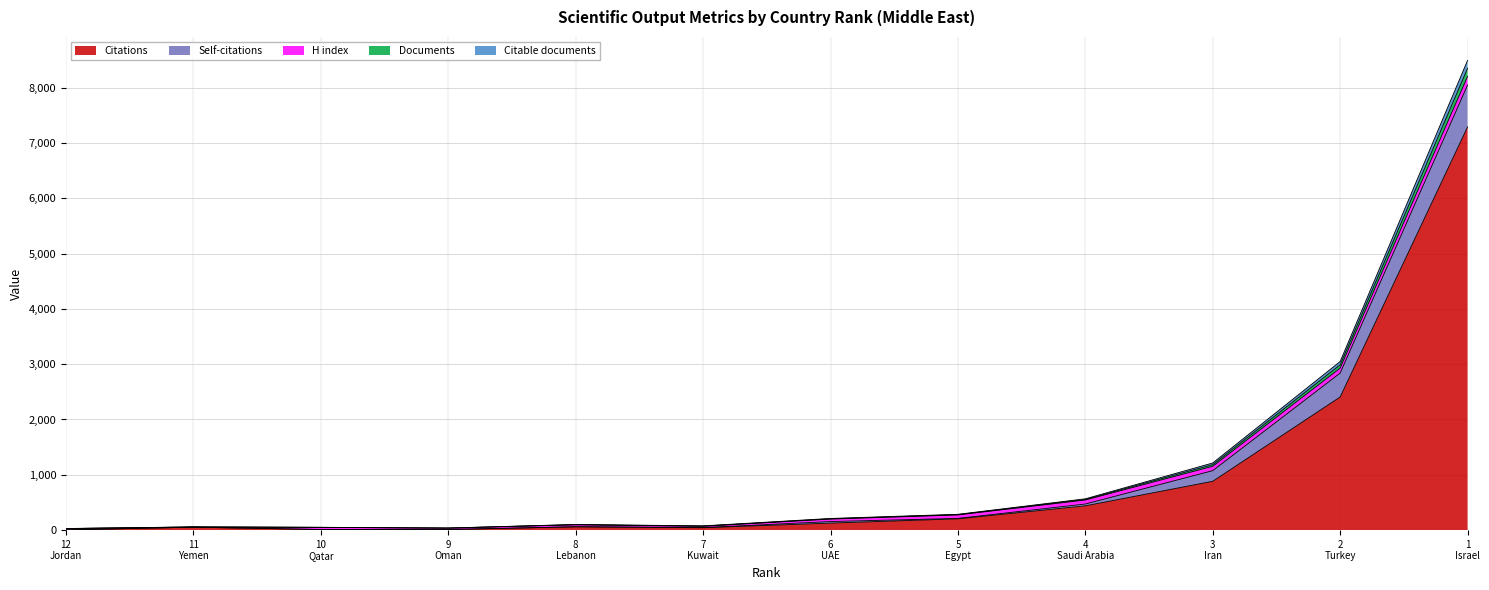

Is the value of Citable documents at 8 Lebanon greater than the value of Citations at 5 Egypt?

No